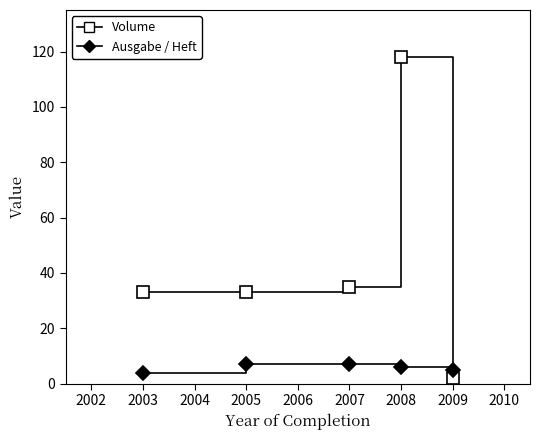

Reading left to right, extract all data points from this chart.

Volume: 2003=33	2005=33	2007=35	2008=118	2009=2
Ausgabe / Heft: 2003=4	2005=7	2007=7	2008=6	2009=5